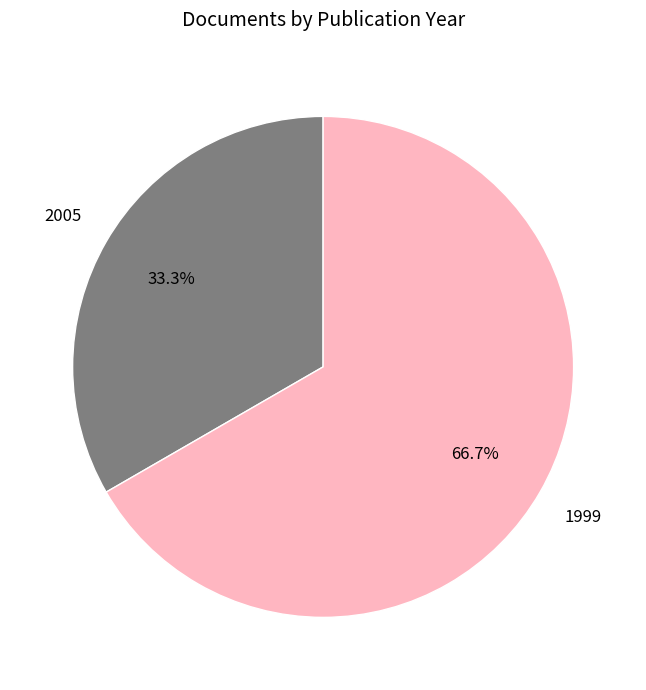

How many segments does this pie chart have?

2